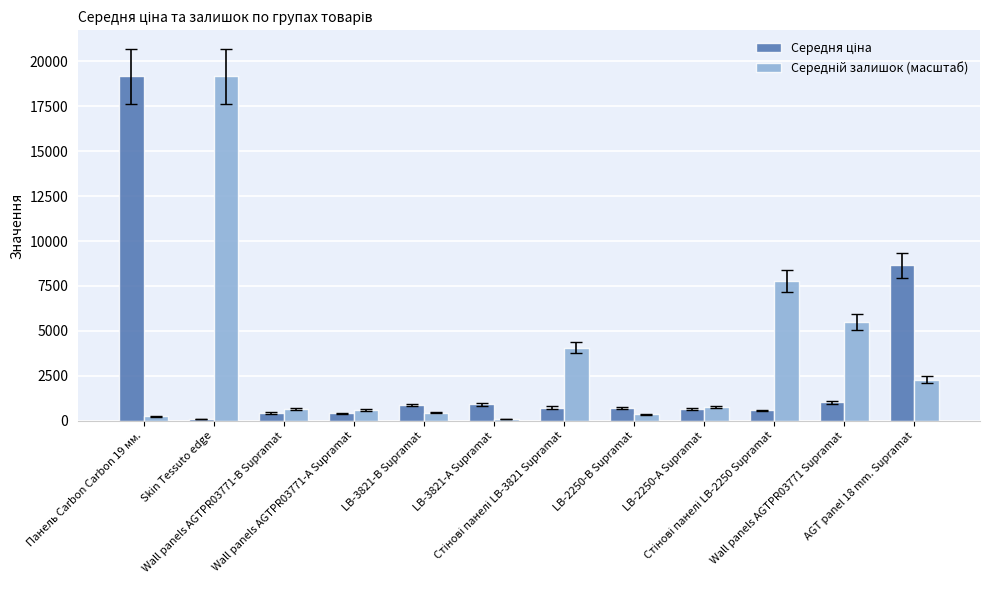

At how many categories does at least one series exceed 6908?

4